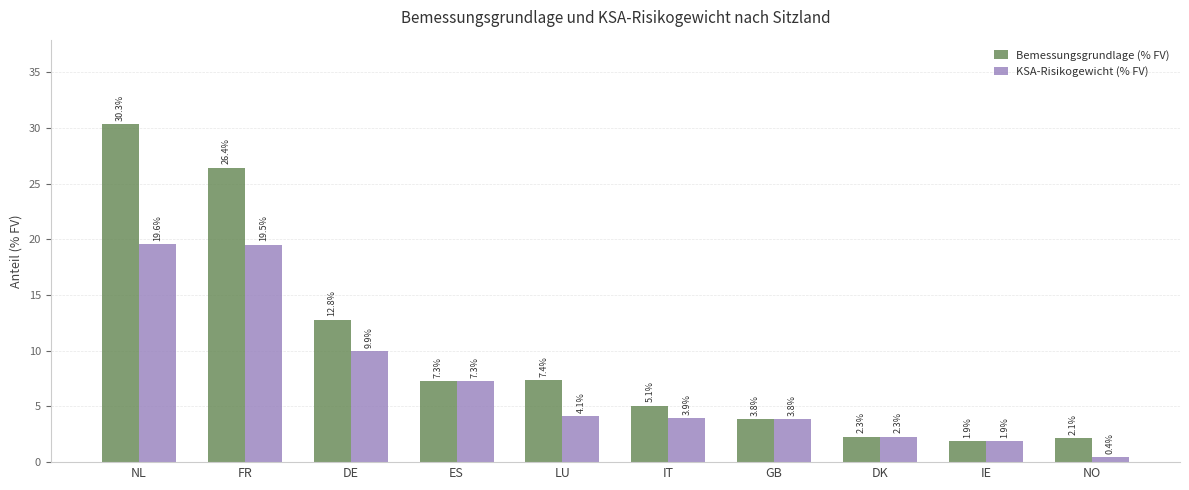

At which label does Bemessungsgrundlage (% FV) first exceed 7?

NL